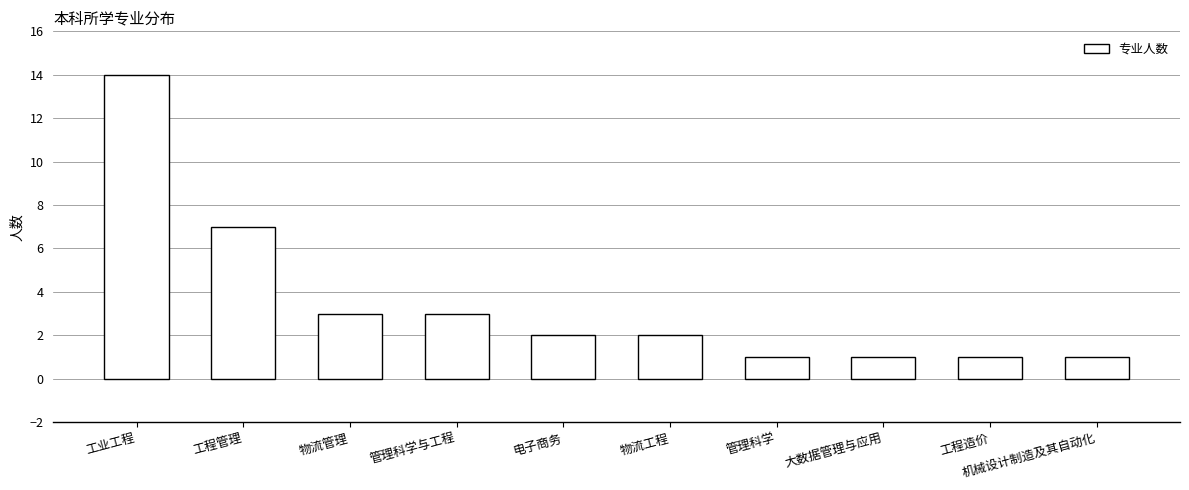

What is the value of the 5th bar from the left?

2